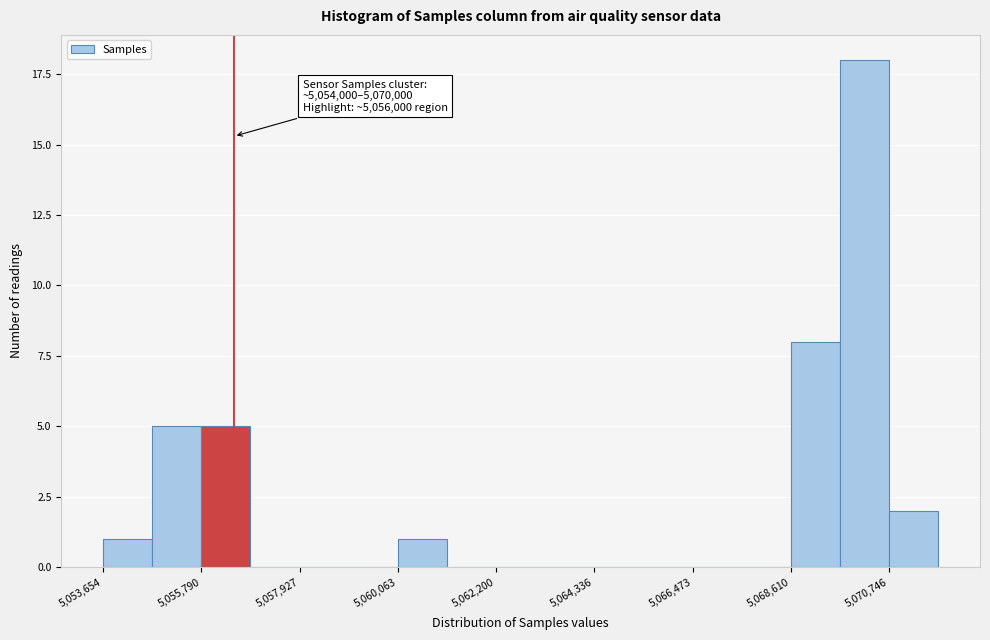

Read against the x-axis, roughly where is the centre of the tallest bar?

5070000